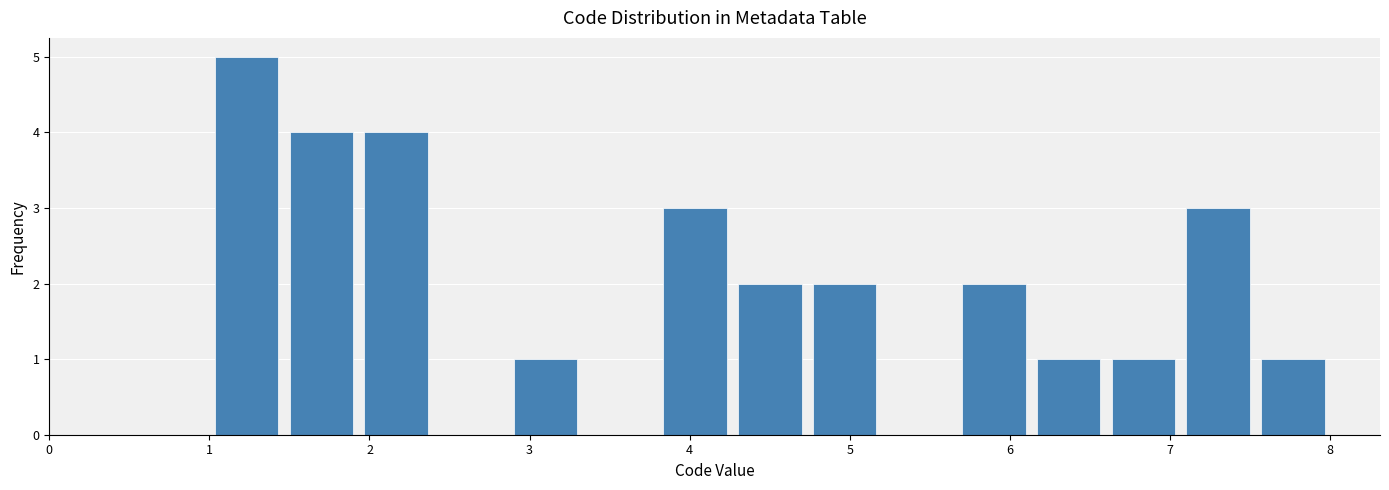

What is the height of the bar covering 1.5 to 1.9 on the x-axis? Neither the bar edges nor the heights are printed on the chart, so give them approximately, as read against the axes.

4